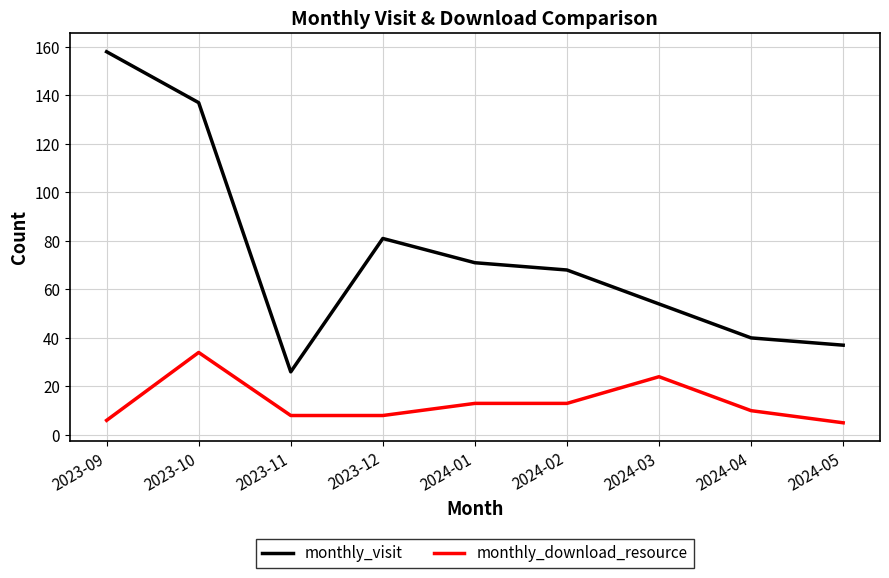

The monthly_download_resource series shows 13 at 2024-02. True or false?

True